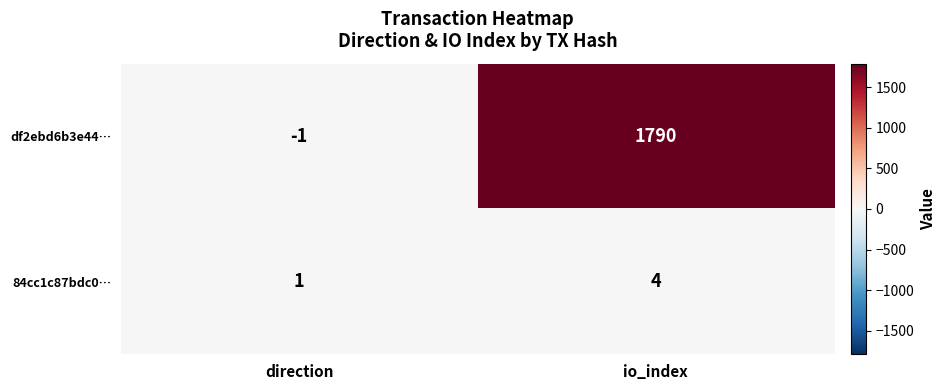

What is the smallest value displayed?

-1